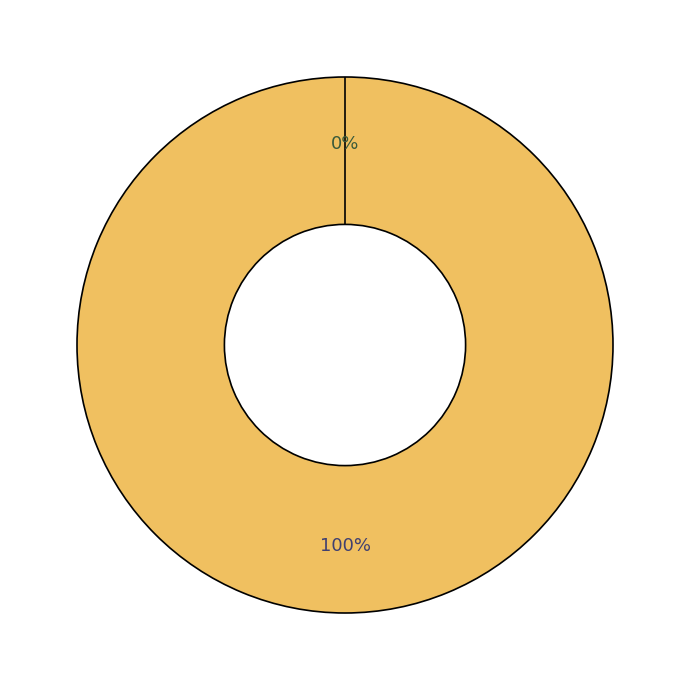

Does Vote represent more than half of the total?

Yes